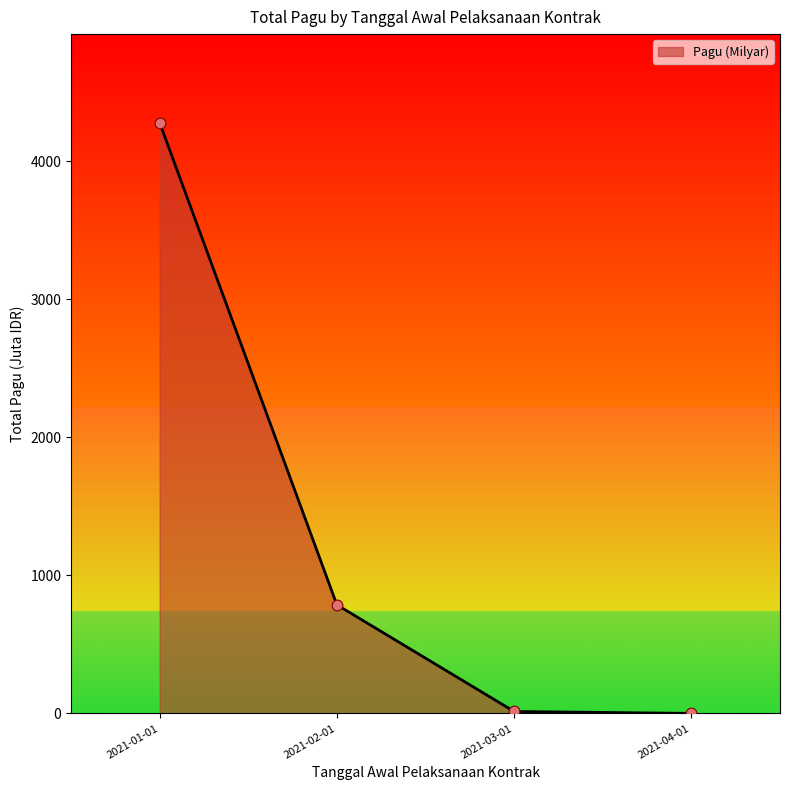

True or false: there are more than 1 points higher than both neighbors.

False